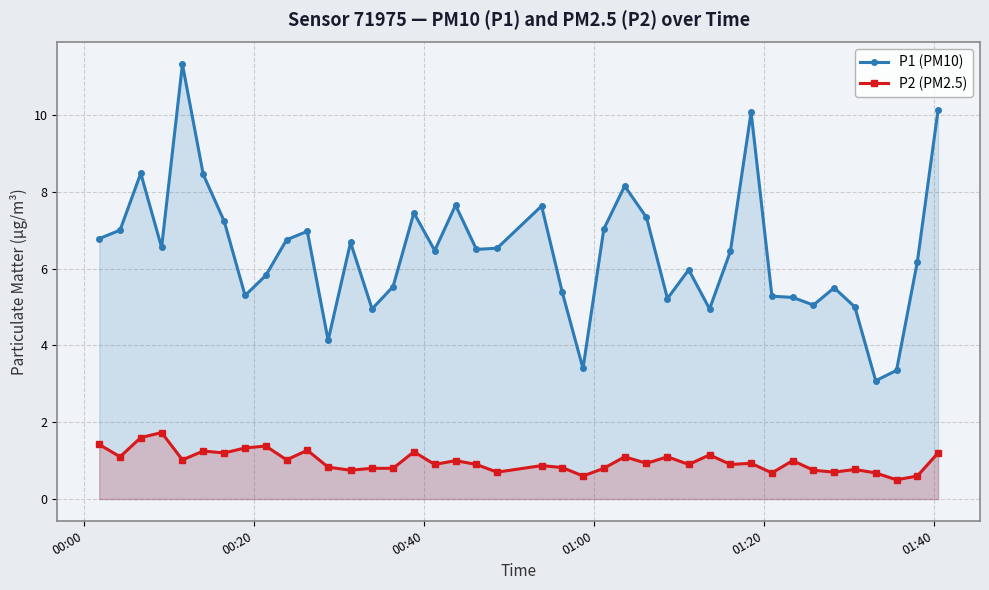

What is the difference between the second highest and minimum values in the P2 (PM2.5) series?

1.1